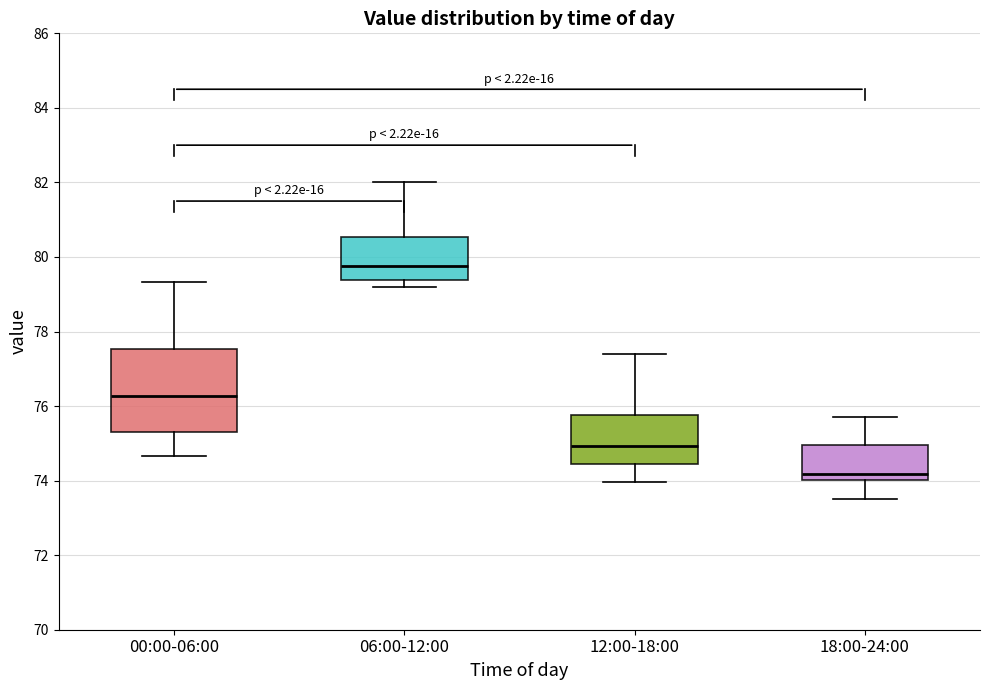

Which box's median line is the lowest?

18:00-24:00